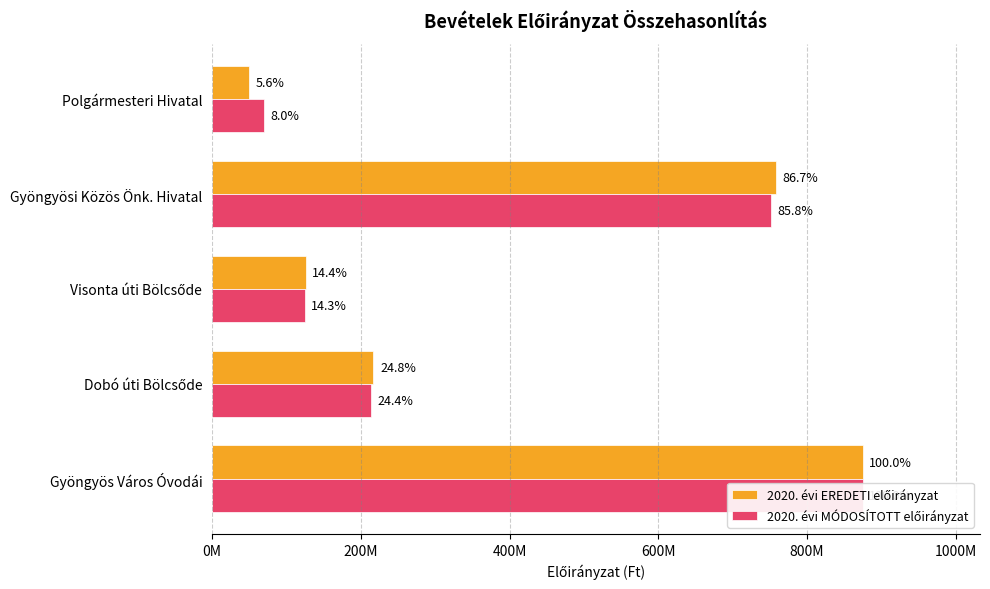

Reading left to right, list all the values displayed in this chart.

2020. évi EREDETI előirányzat: 49376034	758395224	125922839	217122467	874597567
2020. évi MÓDOSÍTOTT előirányzat: 69861965	750970792	124787520	213262453	874950126